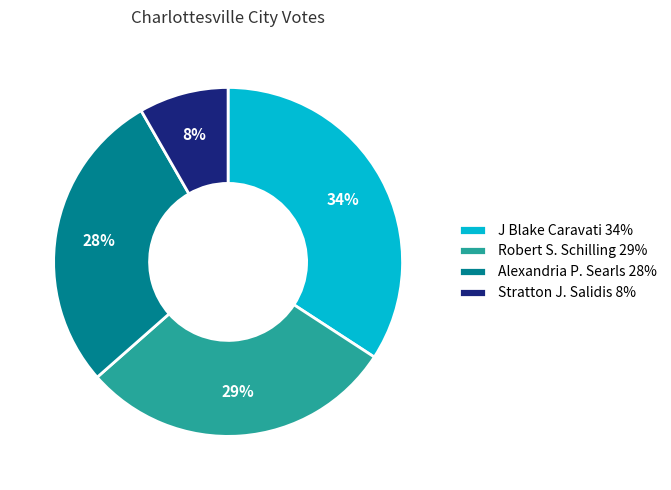

How many segments does this pie chart have?

4